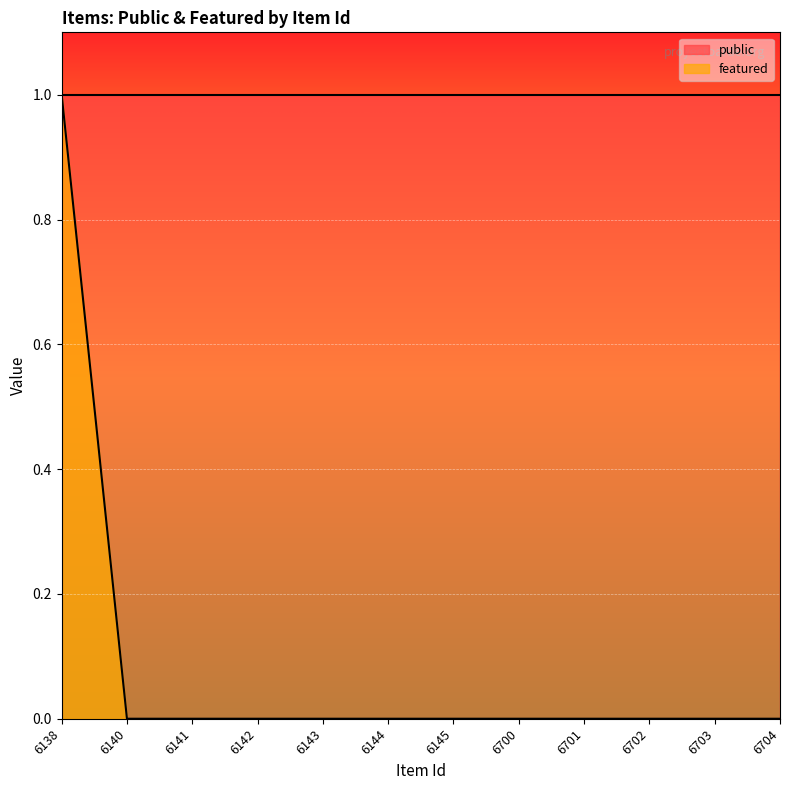

The value at 6141 is 0. True or false?

False